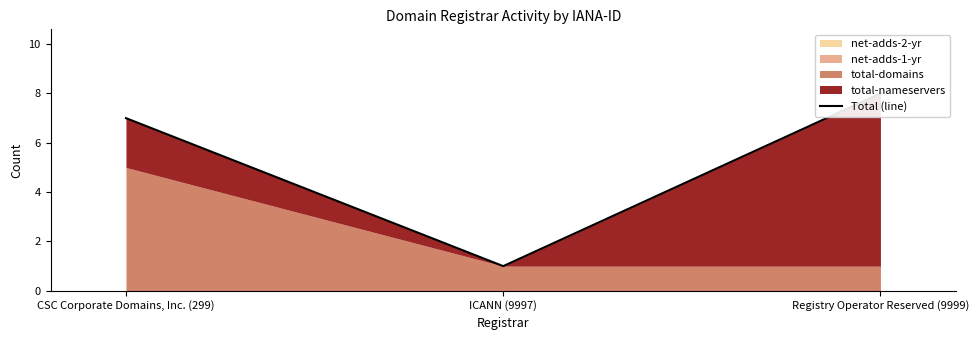

What position from the right is ICANN (9997)?

2